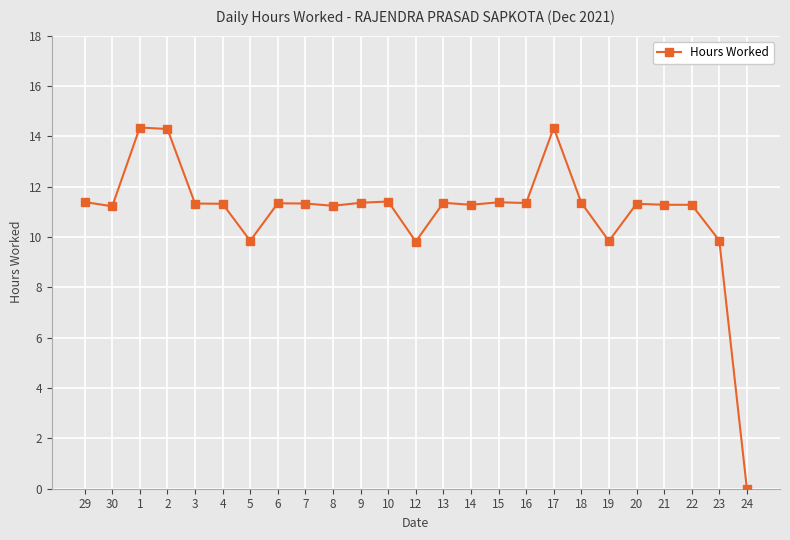

Which has a higher value, 6 or 5?

6